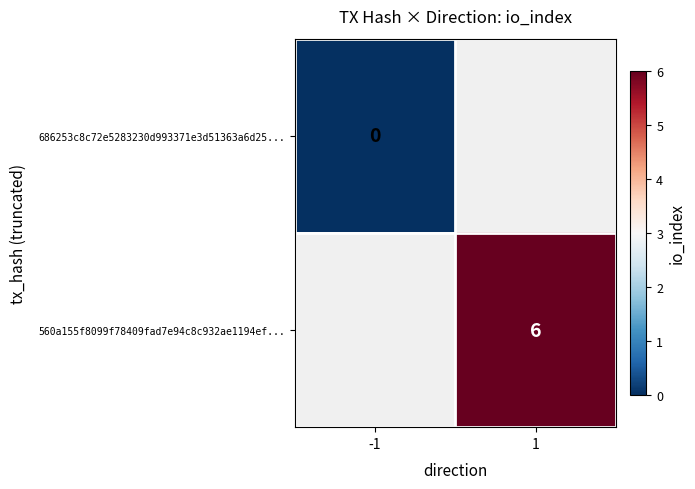

How many categories are shown in the chart?

2